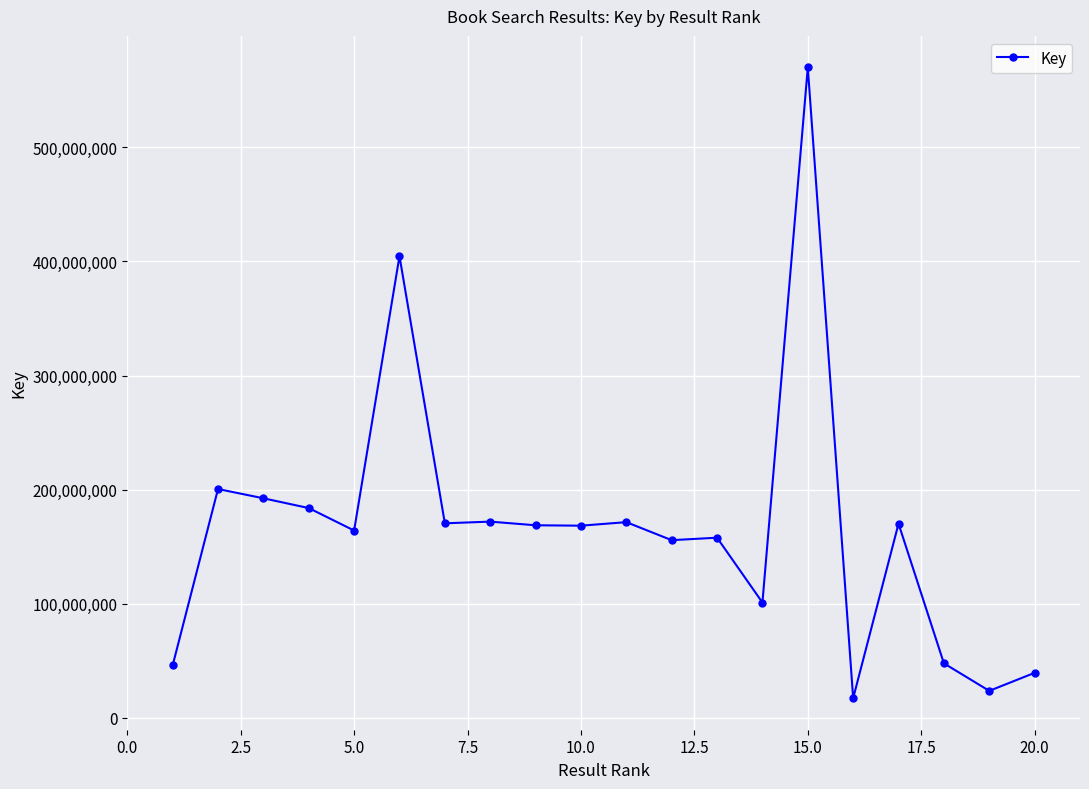

What is the greatest value displayed?

570062793